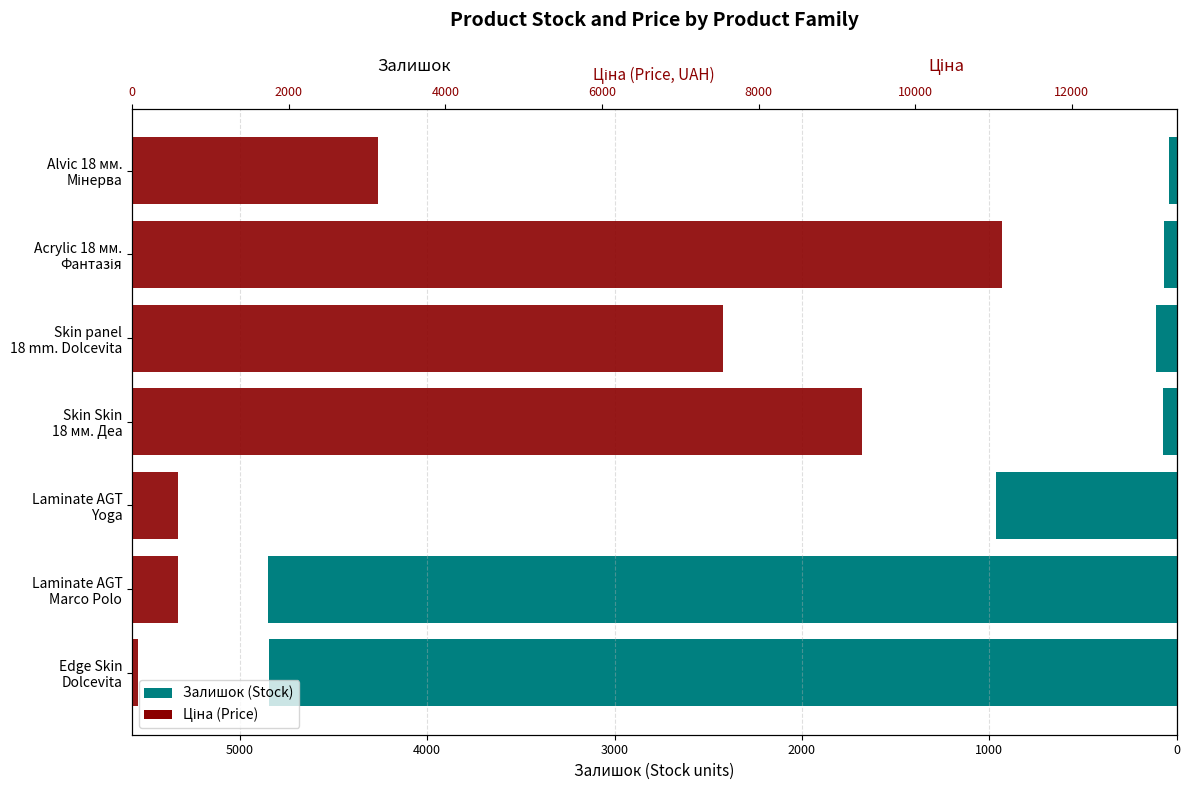

What is the approximate value of Залишок (stock) at Skin panel 18 mm. Dolcevita?

-112.0